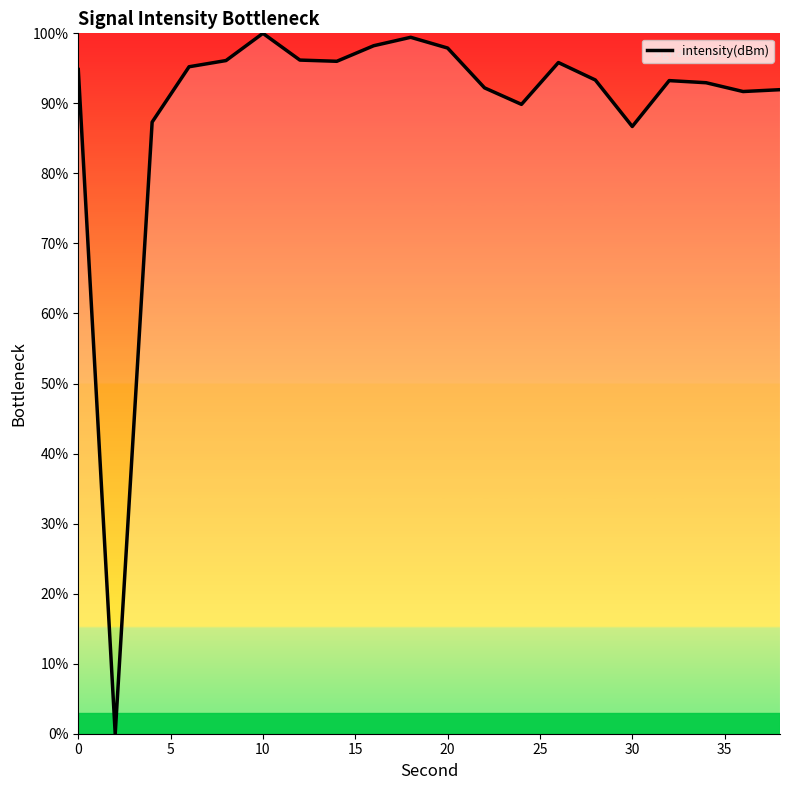

What is the difference between the maximum and minimum values?

100.0